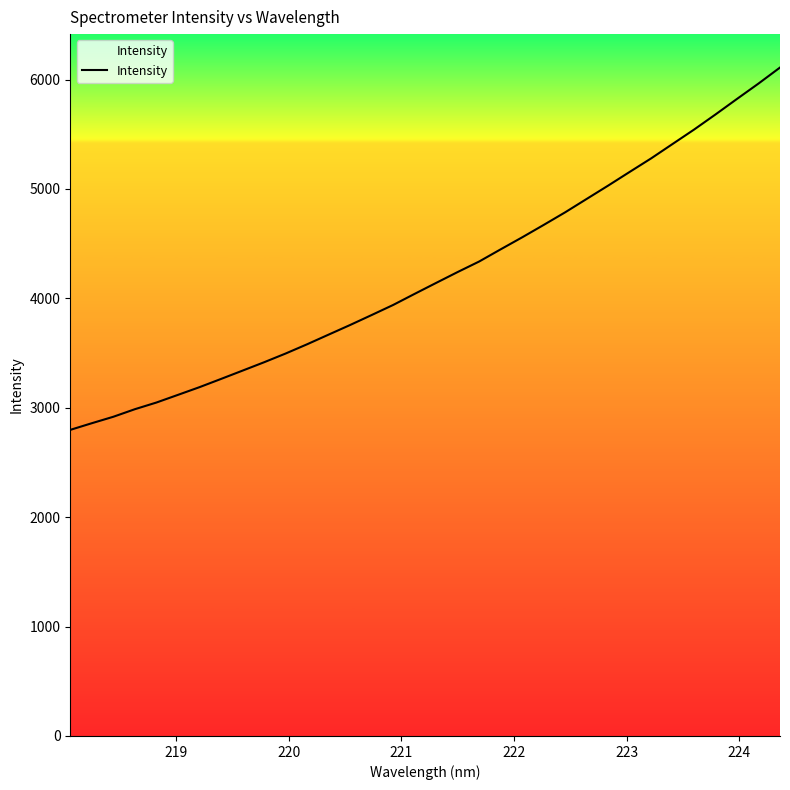

What is the smallest value displayed?

2798.0